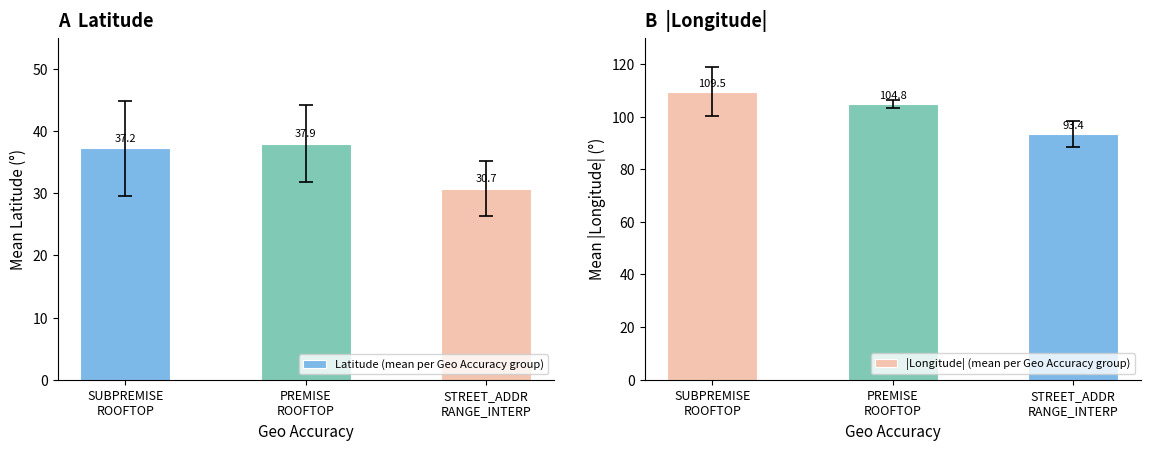

Which series has the largest total across all categories?

|Longitude| (mean per Geo Accuracy group)